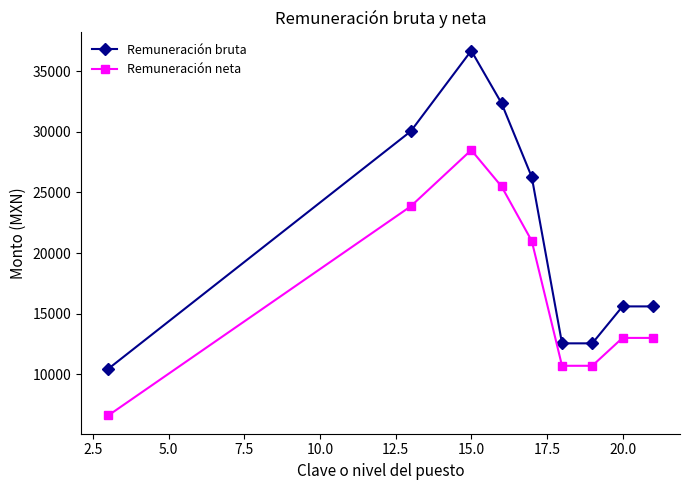

List the series in order of their overall mean, lowest first.

Remuneración neta, Remuneración bruta